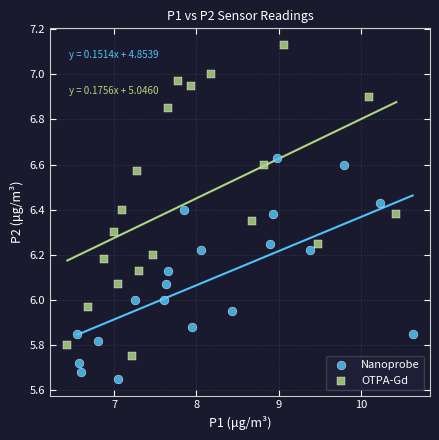

Which series has the largest Y range (max minus min)?

OTPA-Gd